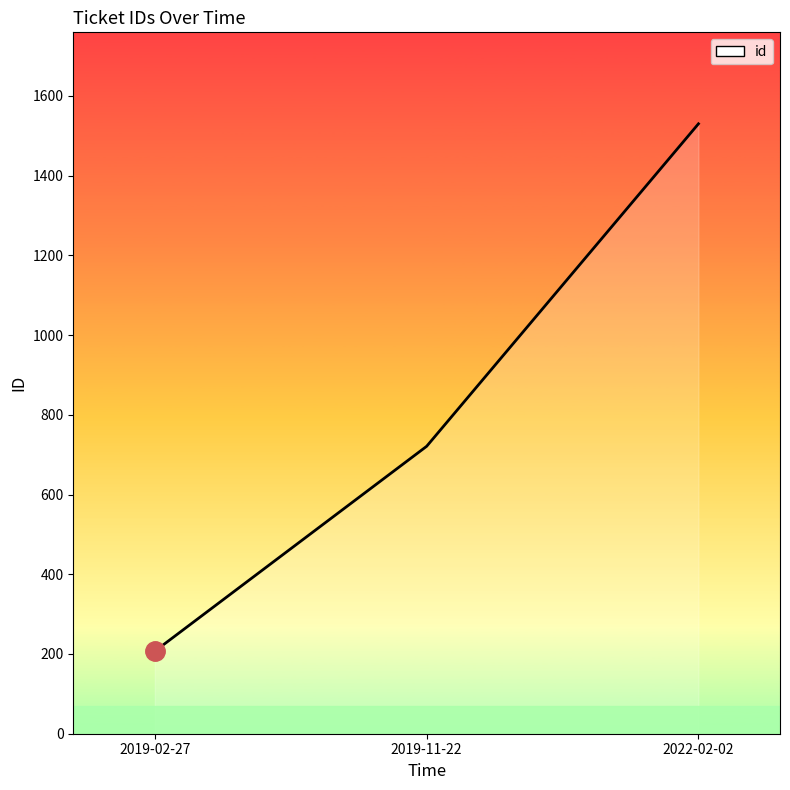

Read the value at 2019-11-22.

721